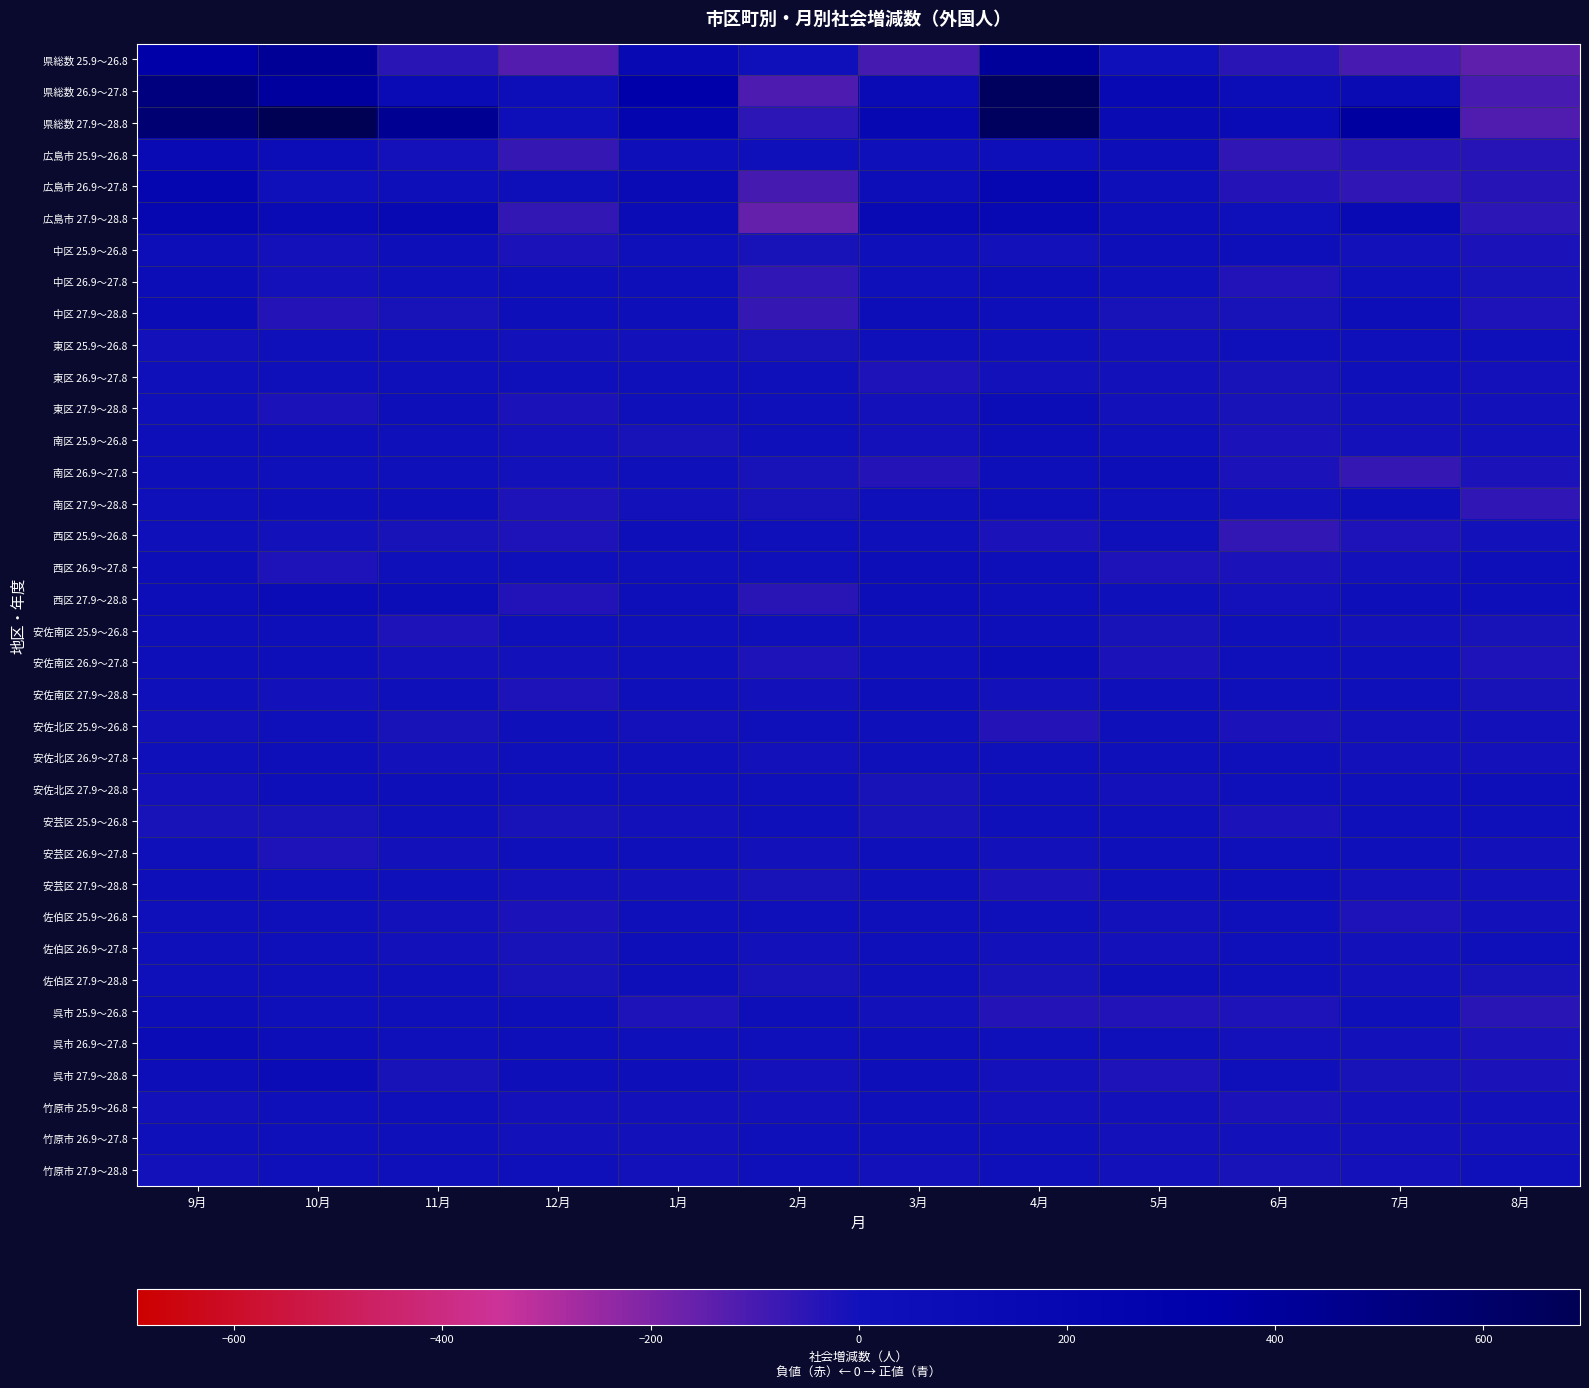

Rank the series at 3月 from highest to lowest value.

県総数 27.9～28.8, 広島市 27.9～28.8, 県総数 26.9～27.8, 広島市 26.9～27.8, 西区 26.9～27.8, 西区 27.9～28.8, 中区 27.9～28.8, 呉市 27.9～28.8, 安佐南区 27.9～28.8, 呉市 26.9～27.8, 広島市 25.9～26.8, 佐伯区 27.9～28.8, 中区 26.9～27.8, 安佐南区 26.9～27.8, 南区 27.9～28.8, 安佐北区 25.9～26.8, 佐伯区 26.9～27.8, 中区 25.9～26.8, 安佐南区 25.9～26.8, 安芸区 26.9～27.8, 佐伯区 25.9～26.8, 竹原市 25.9～26.8, 竹原市 26.9～27.8, 西区 25.9～26.8, 安佐北区 26.9～27.8, 東区 25.9～26.8, 安芸区 27.9～28.8, 呉市 25.9～26.8, 竹原市 27.9～28.8, 南区 25.9～26.8, 東区 27.9～28.8, 安佐北区 27.9～28.8, 安芸区 25.9～26.8, 東区 26.9～27.8, 南区 26.9～27.8, 県総数 25.9～26.8